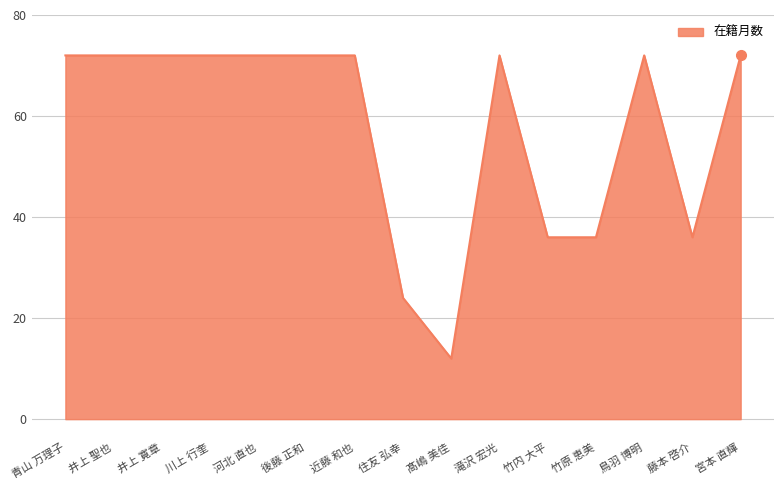

Does the chart display data point markers on the line(s)?

No